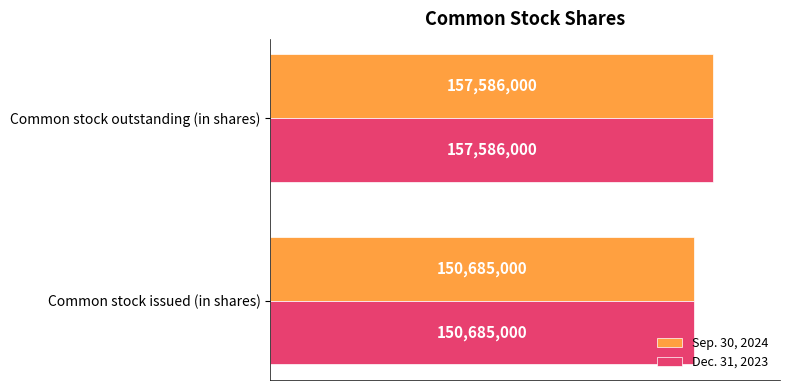

What are all the series names shown in the legend?

Sep. 30, 2024, Dec. 31, 2023